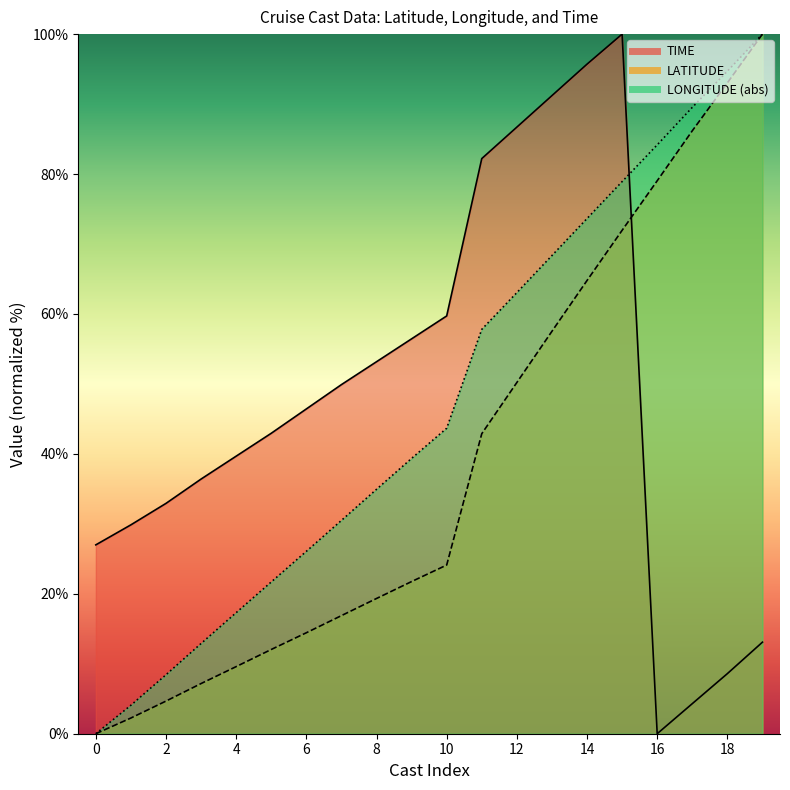

What are all the series names shown in the legend?

TIME, LATITUDE, LONGITUDE